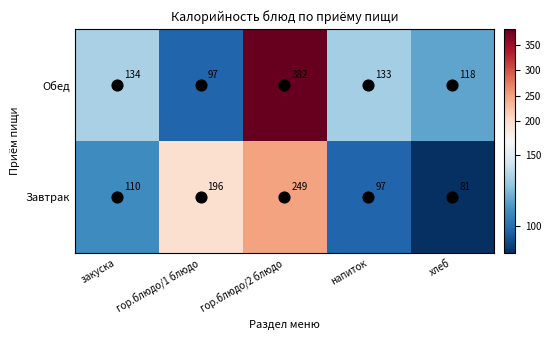

What value does the Обед series have at напиток, to the nearest 50?

150